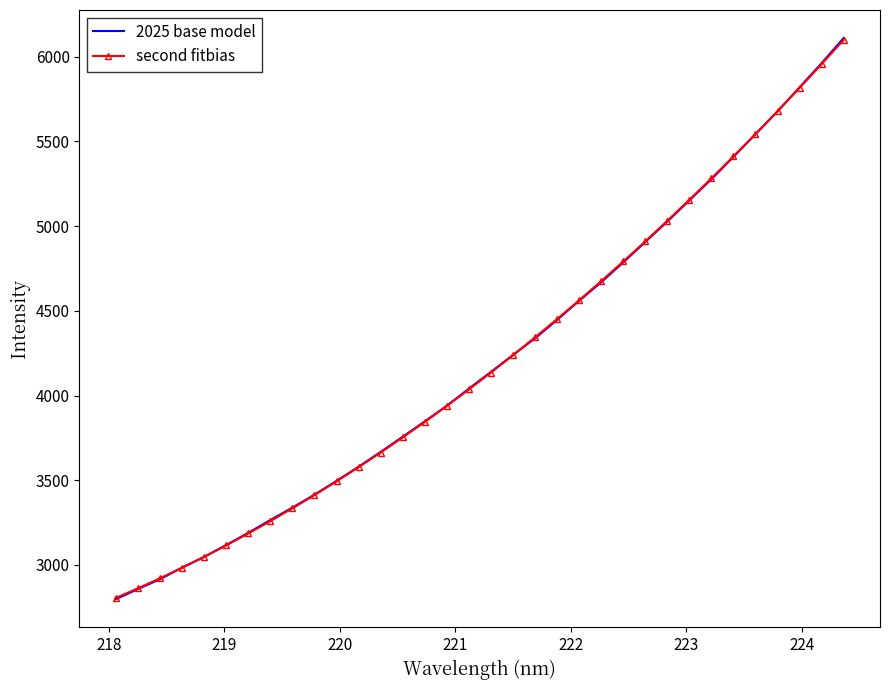

Which series has the largest range (max minus min)?

2025 base model